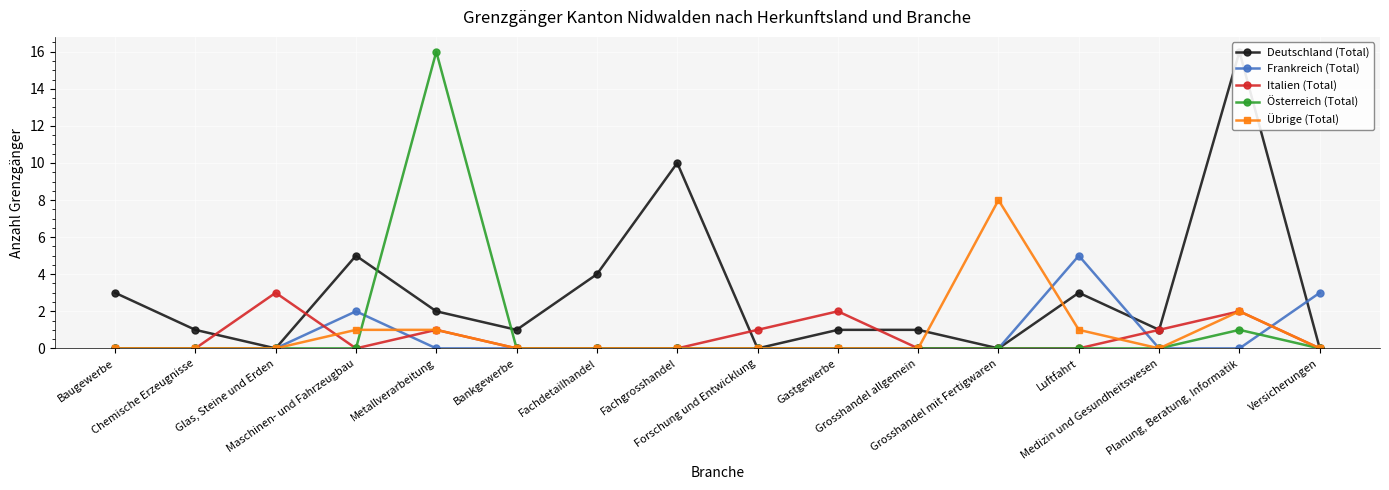

Between Chemische Erzeugnisse and Grosshandel mit Fertigwaren, which series saw the biggest shift?

Übrige (Total)